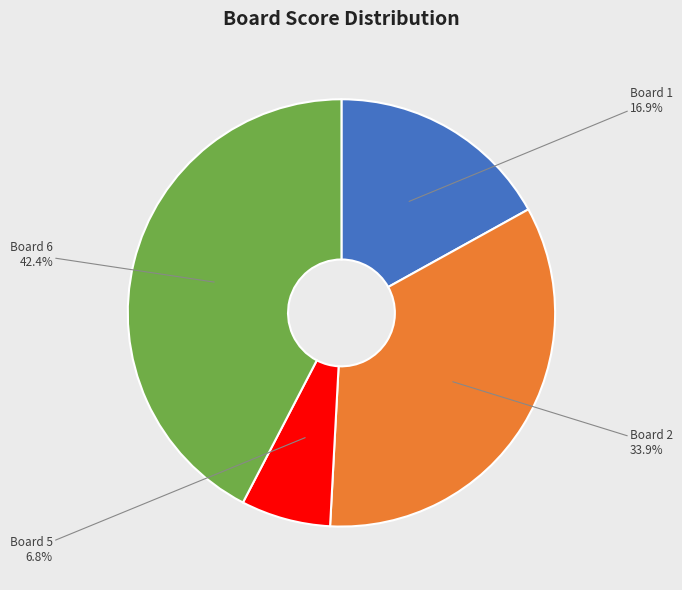

Is there a majority slice in this chart?

No